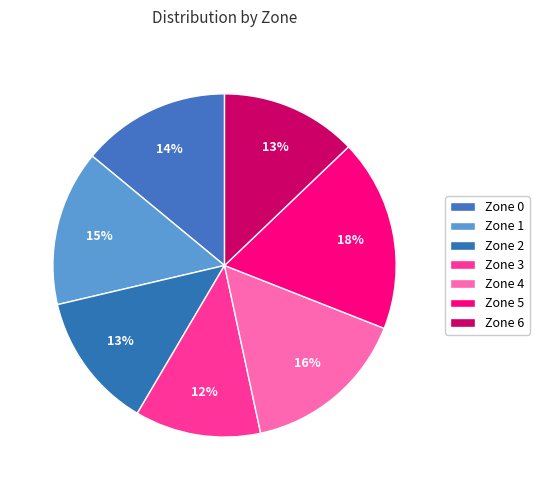

What percentage is the Zone 3 slice, to the nearest percent?

12%